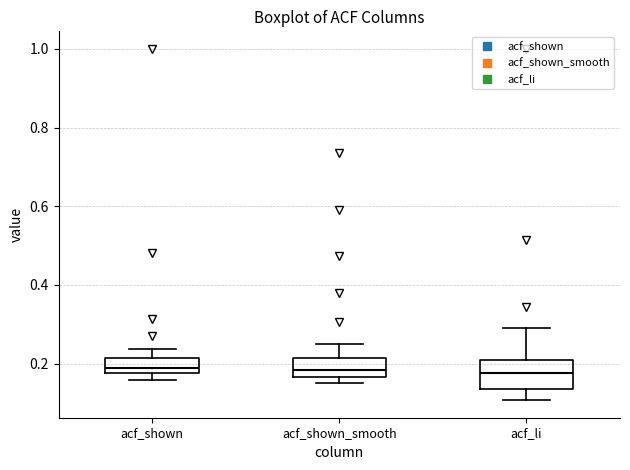

Where is the upper edge of the box for acf_shown_smooth on the y-axis? The values are not printed on the chart, so give them approximately, as read against the axis.

0.22